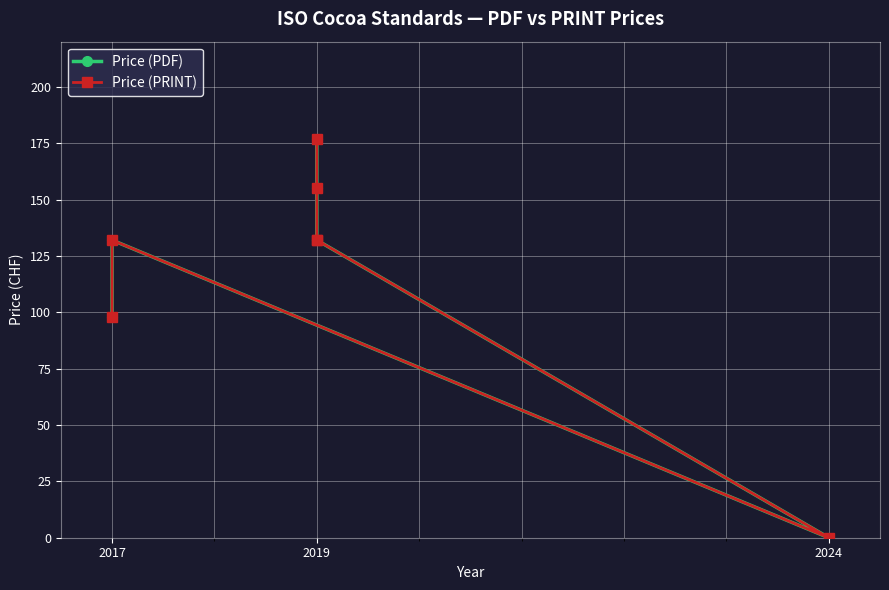

What is the maximum value shown in the chart?

177